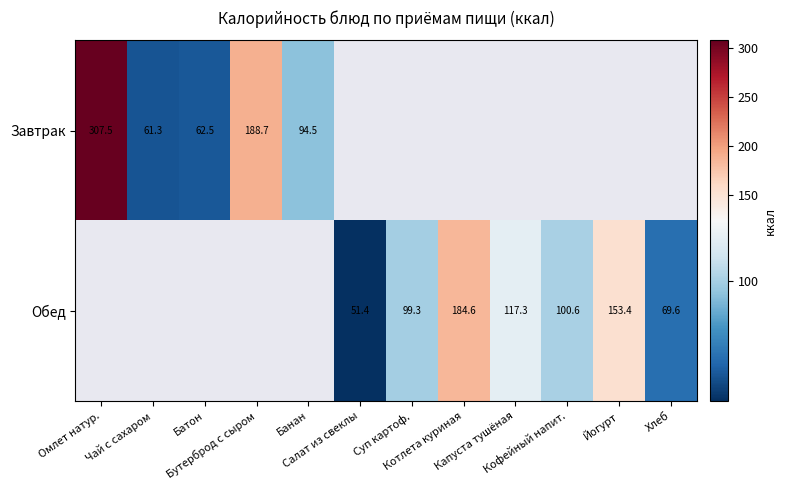

Between Чай с сахаром and Банан, which is larger?

Банан